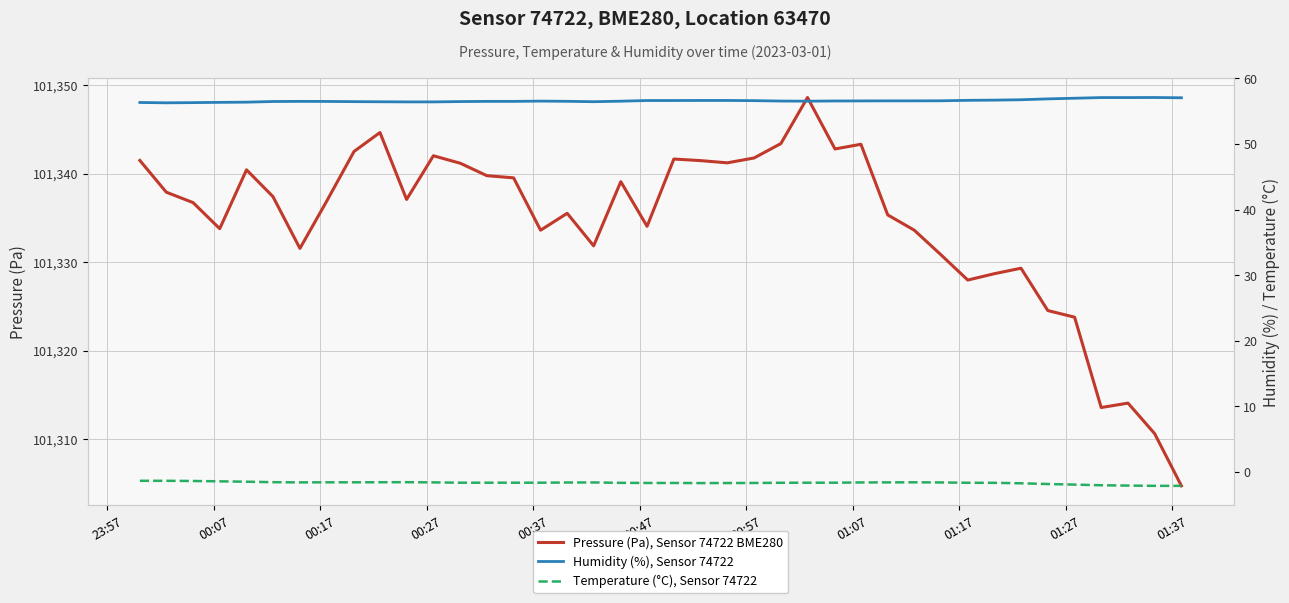

Rank the series by their maximum value, from highest to lowest.

Pressure (Pa), Sensor 74722 BME280, Humidity (%), Sensor 74722, Temperature (°C), Sensor 74722